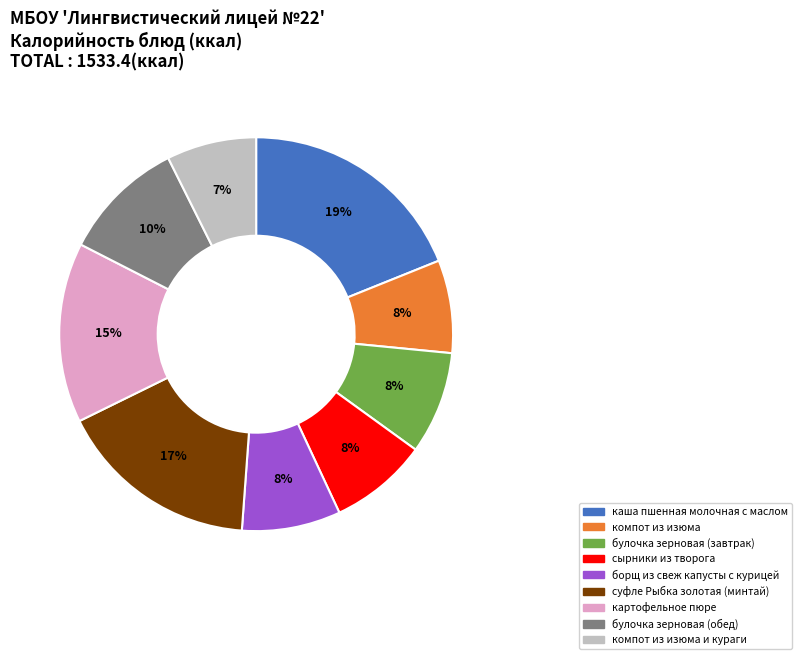

Is there a majority slice in this chart?

No